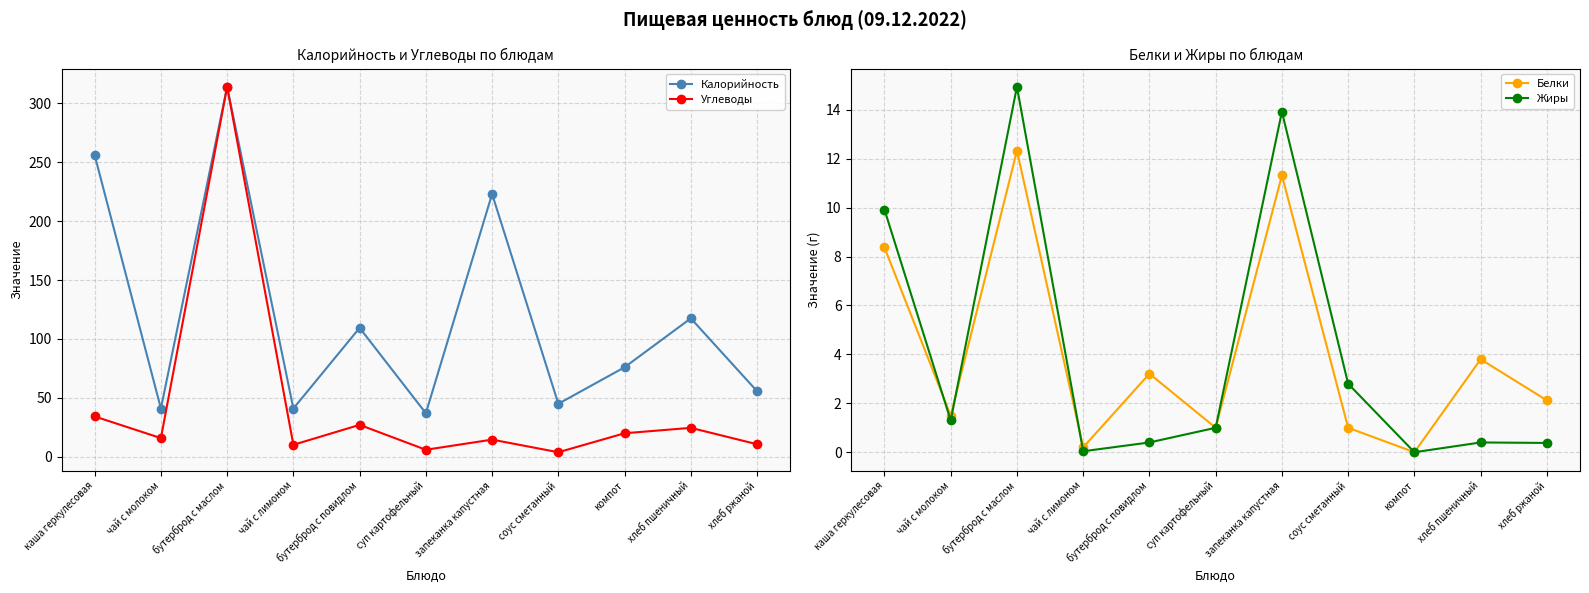

What position from the right is компот?

3